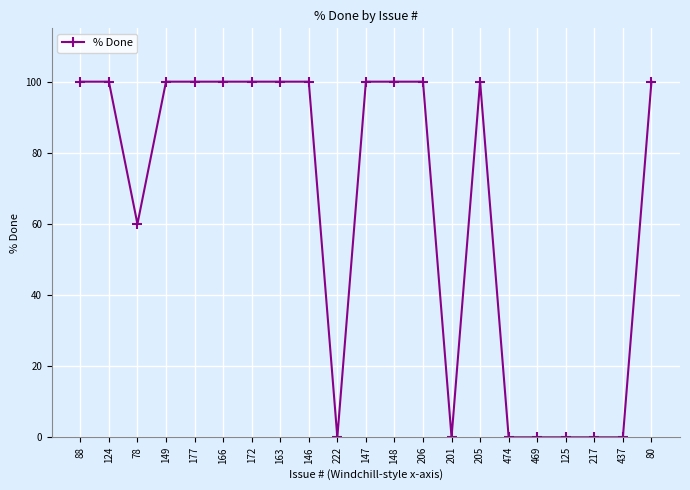

Does the chart have visible grid lines?

Yes